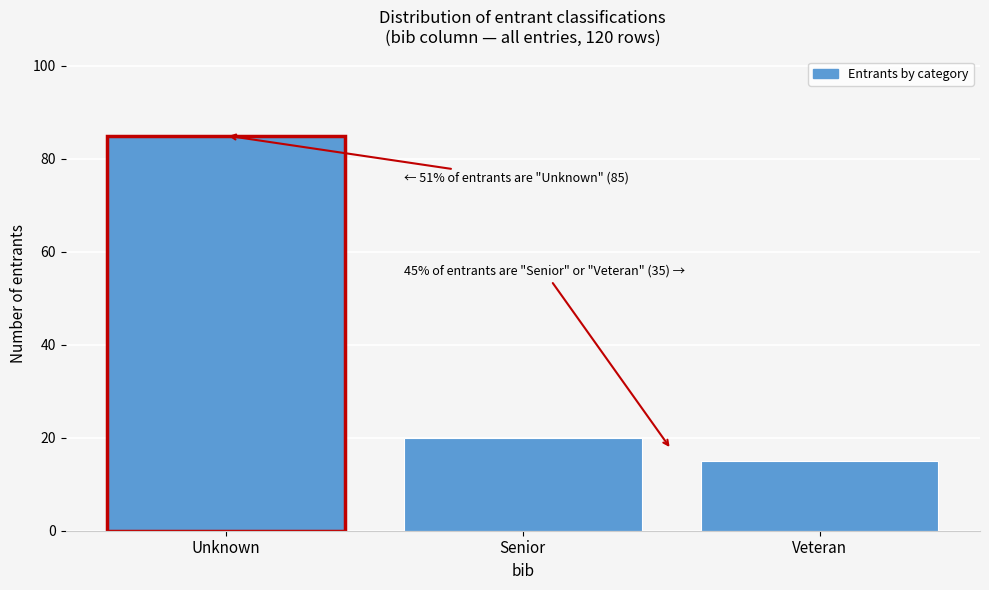

Reading left to right, transcribe all the data shown in this chart.

85	20	15